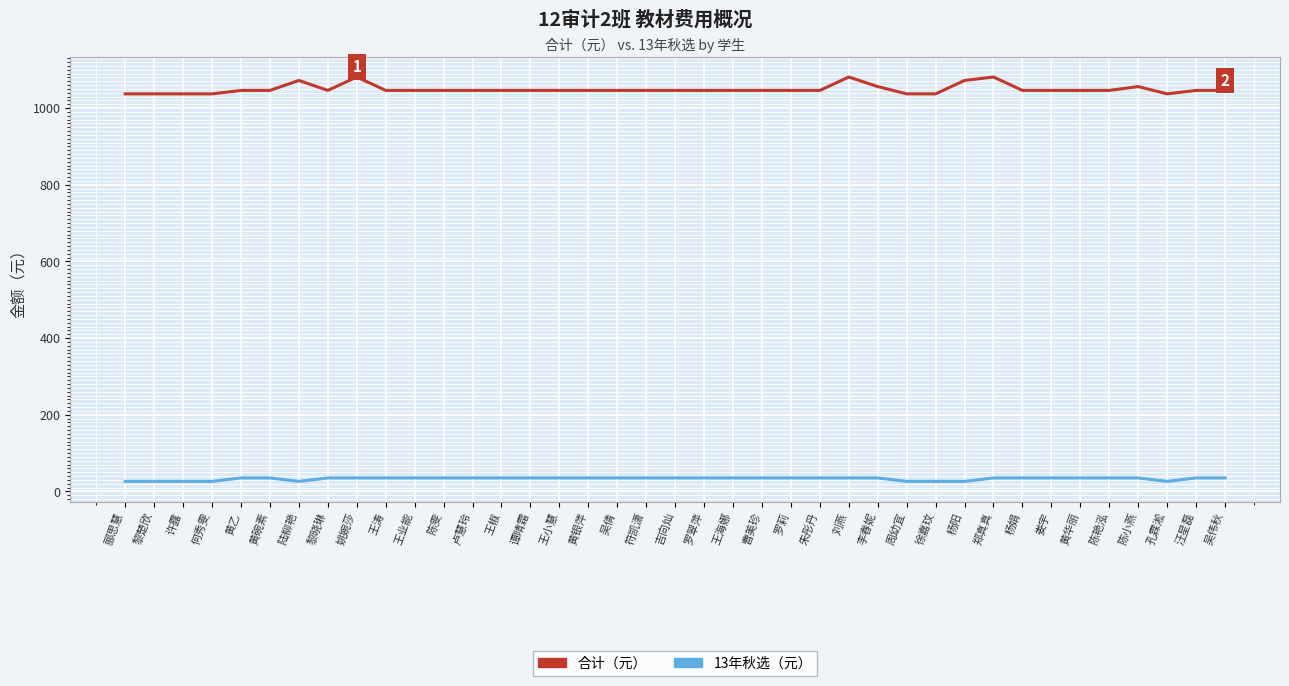

What is the spread (max minus min) of values at 吉向灿?

1011